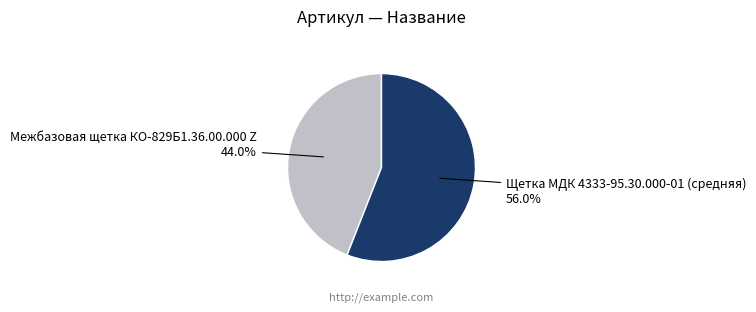

To the nearest percent, what portion does Щетка МДК 4333-95.30.000-01 (средняя) represent?

56%